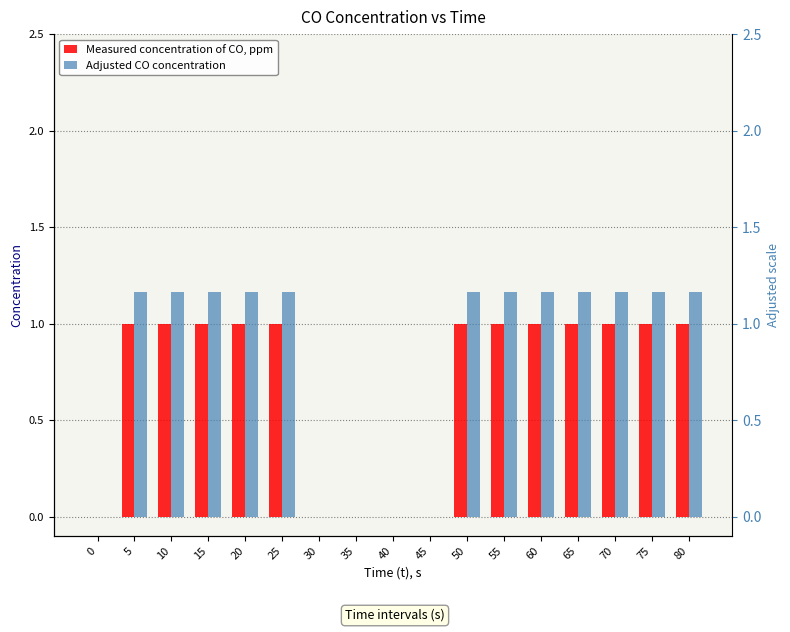

The Measured concentration of CO, ppm series shows 1.0 at 10. True or false?

True